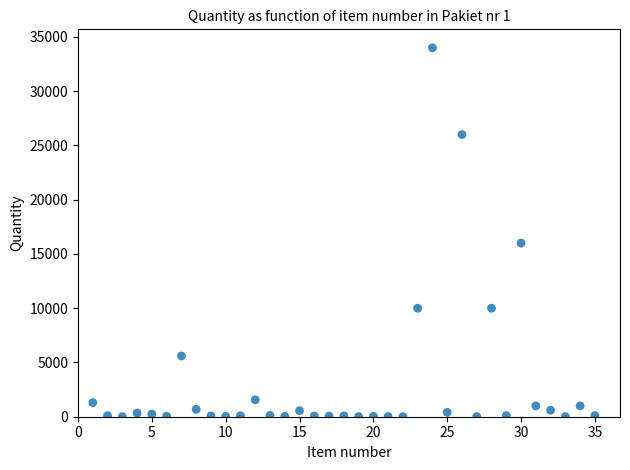

What is the range of Y values (max minus min)?

33994